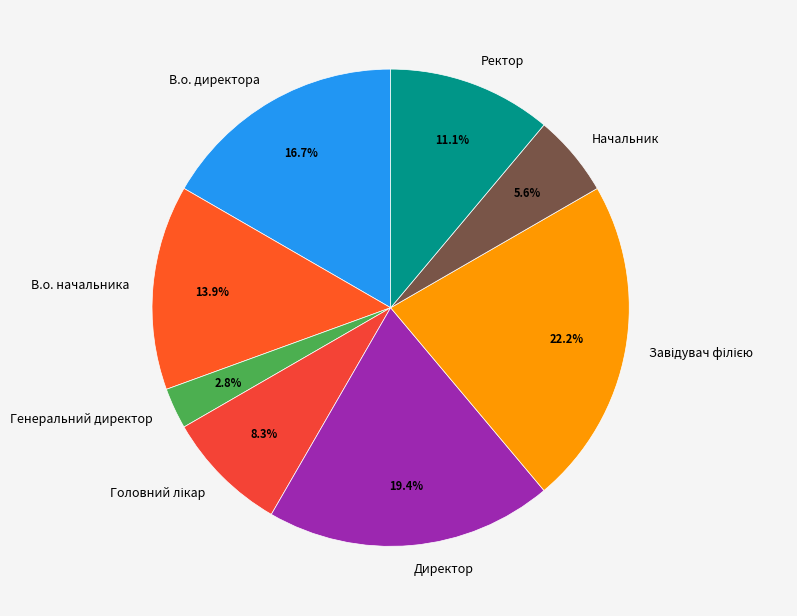

What portion of the pie excludes Начальник?

94.4%